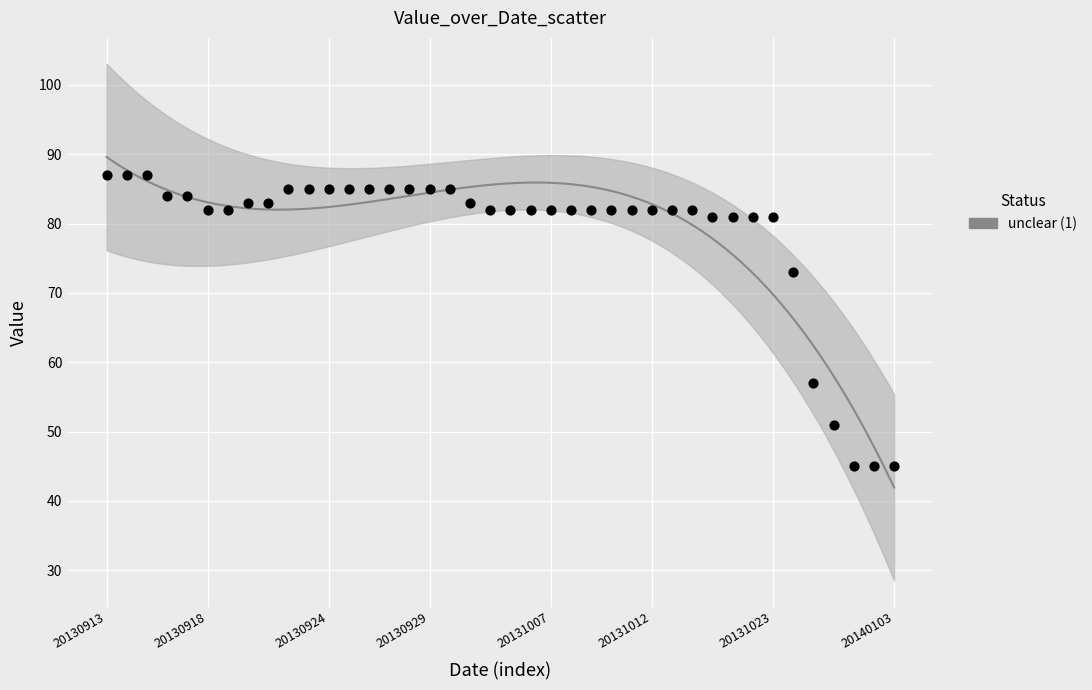

What Y value in the scatter plot is closest to 66?

73